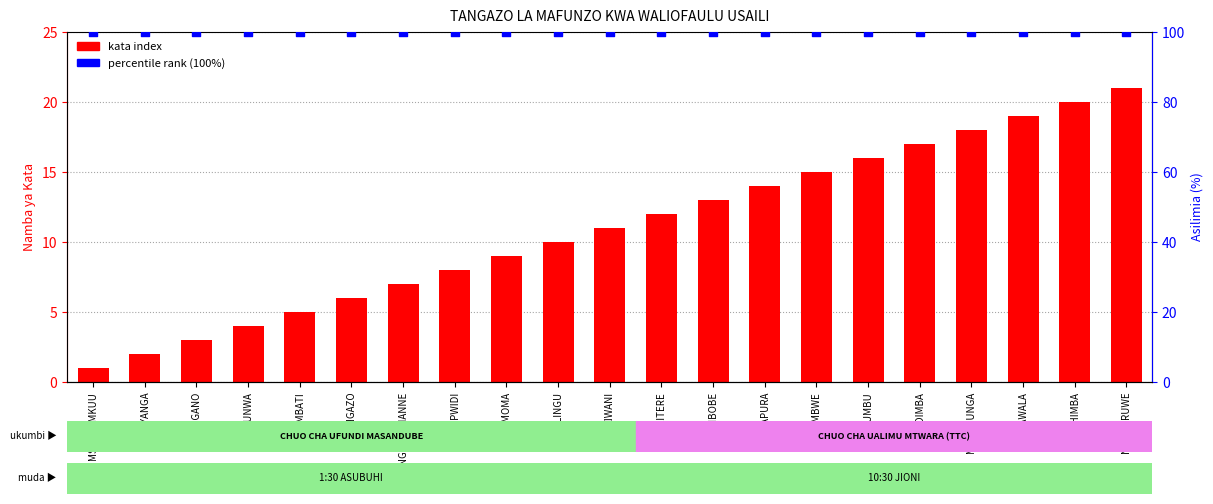

What is the total value across all series at TANGAZO?

106